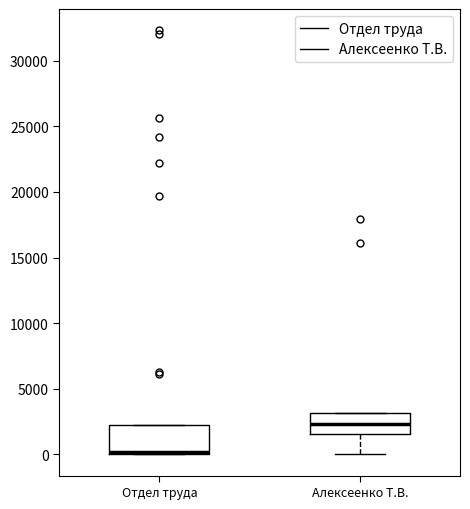

Reading left to right, transcribe this box plot: for each box, give where its median line is, the range the box spans, and where its two whiskers end, as read against the y-axis. The values are not printed on the chart, so give them approximately, as read against the axis.

Отдел труда: median 0 (just above the box's lower edge), box 0 to 2000, whiskers 0 to 2000
Алексеенко Т.В.: median 2500, box 1500 to 3000, whiskers 0 to 3000